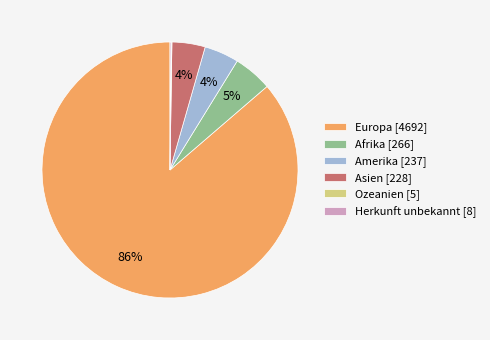

Combined, do Asien [228] and Amerika [237] account for over 50%?

No